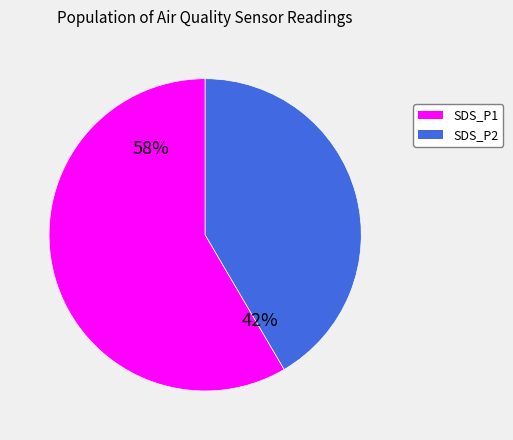

How many segments does this pie chart have?

2